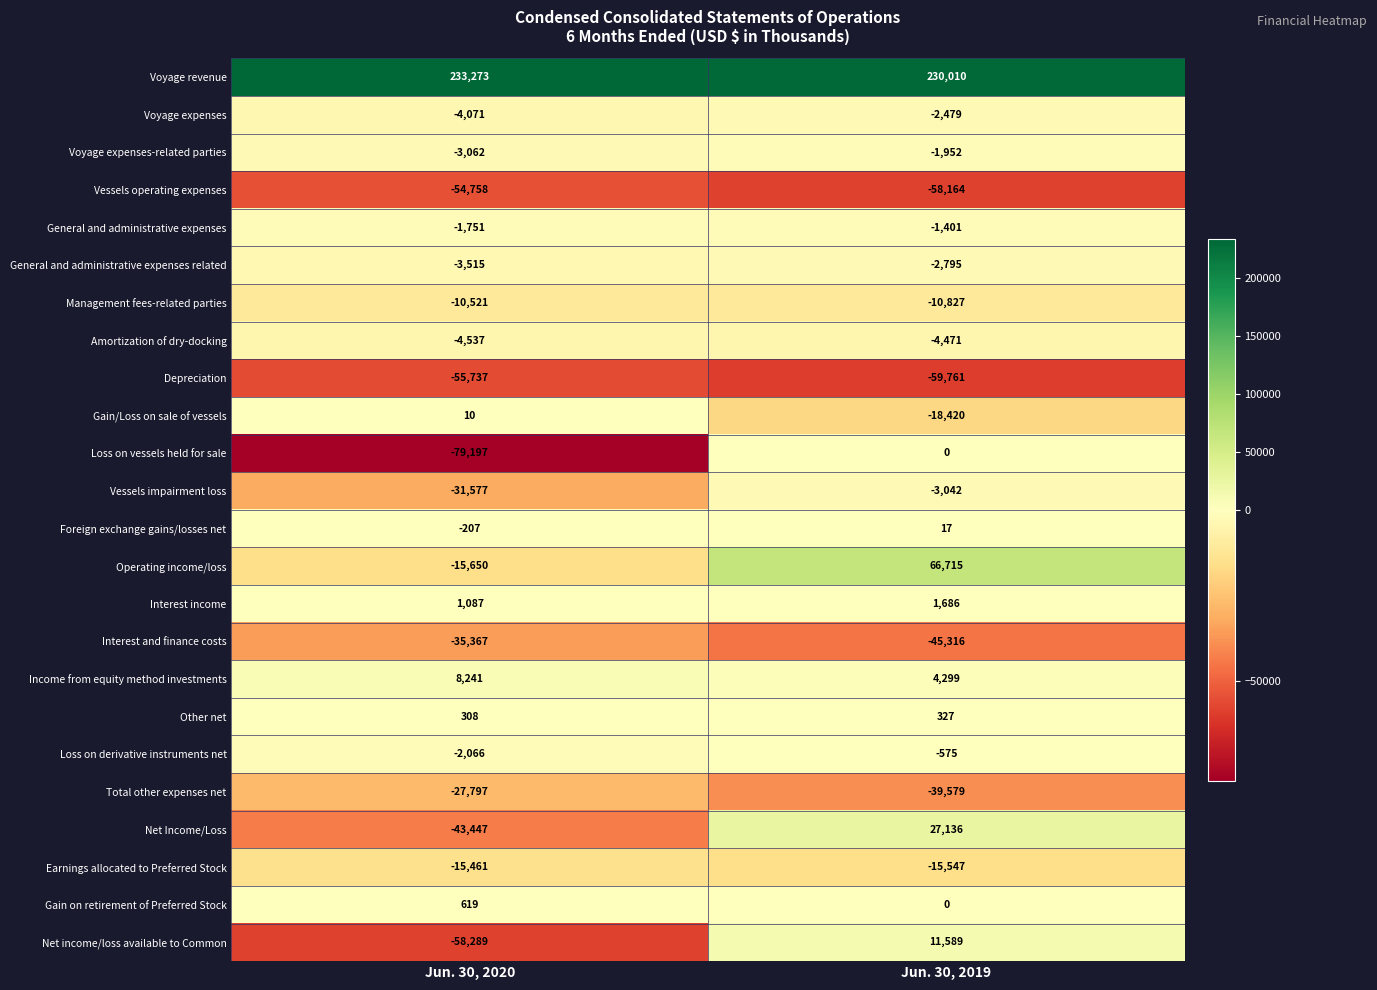

What is the sum of the Vessels impairment loss values at Jun. 30, 2020 and Jun. 30, 2019?

-34619